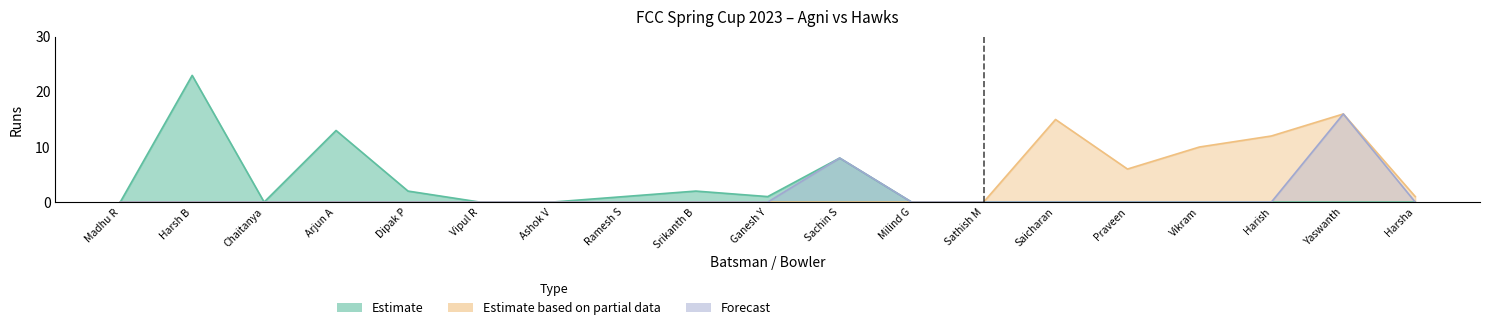

Rank the series by their average value, from highest to lowest.

Estimate based on partial data, Estimate, Forecast